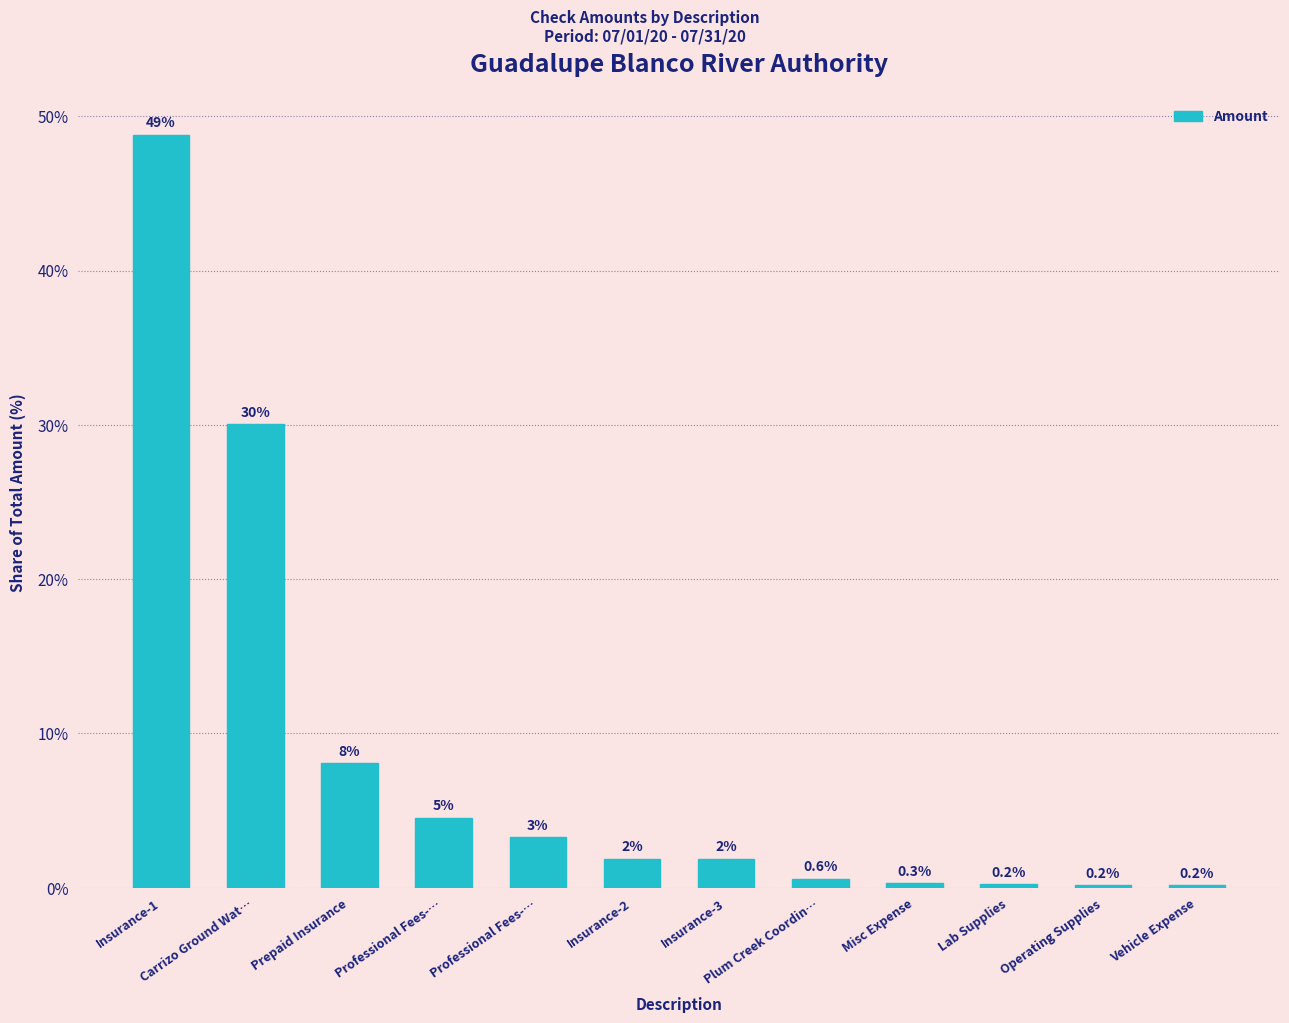

Does the chart contain any negative values?

No